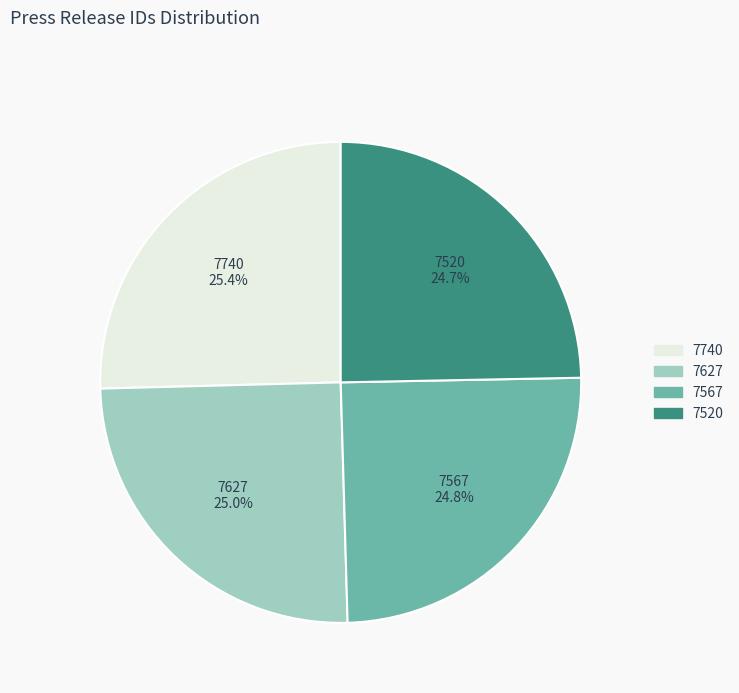

Does 7627 account for over 50% of the chart?

No